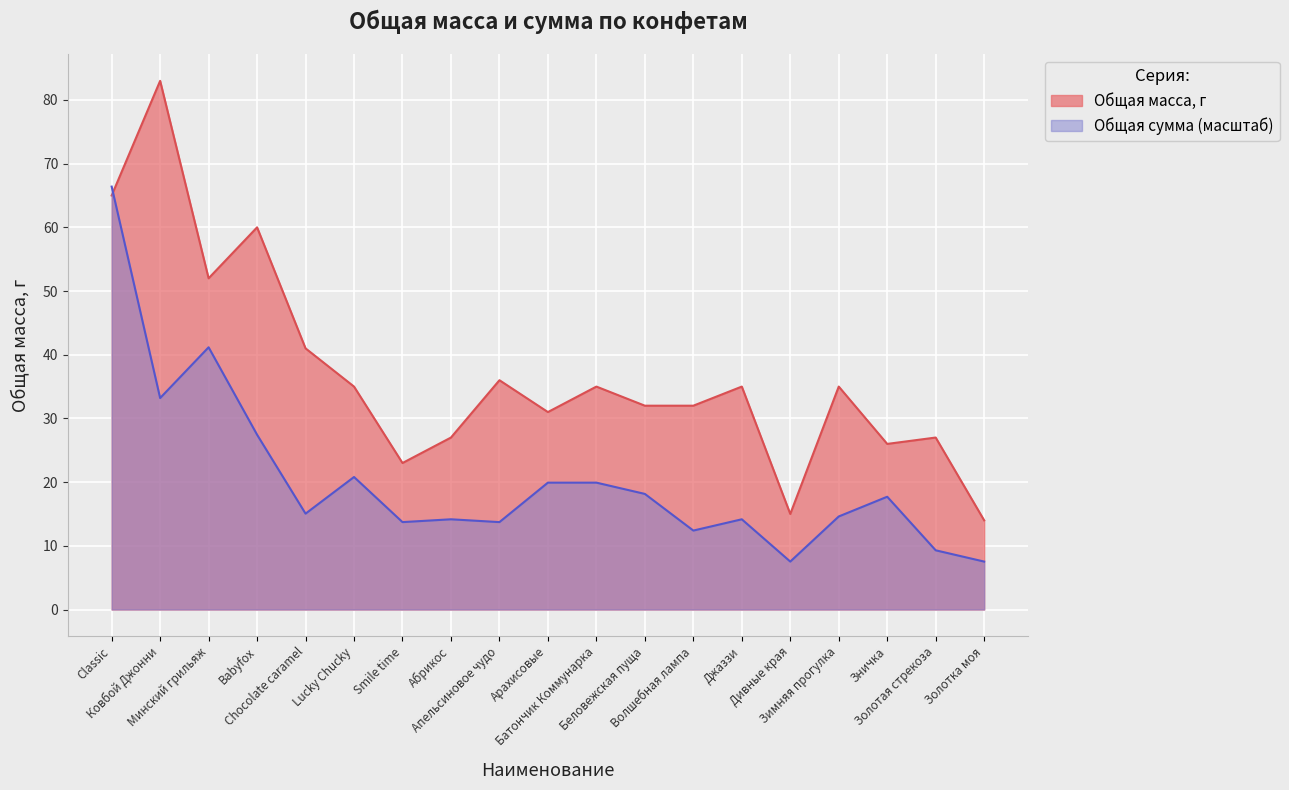

Where is the first local maximum for Общая сумма, бел.руб.?

Минский грильяж